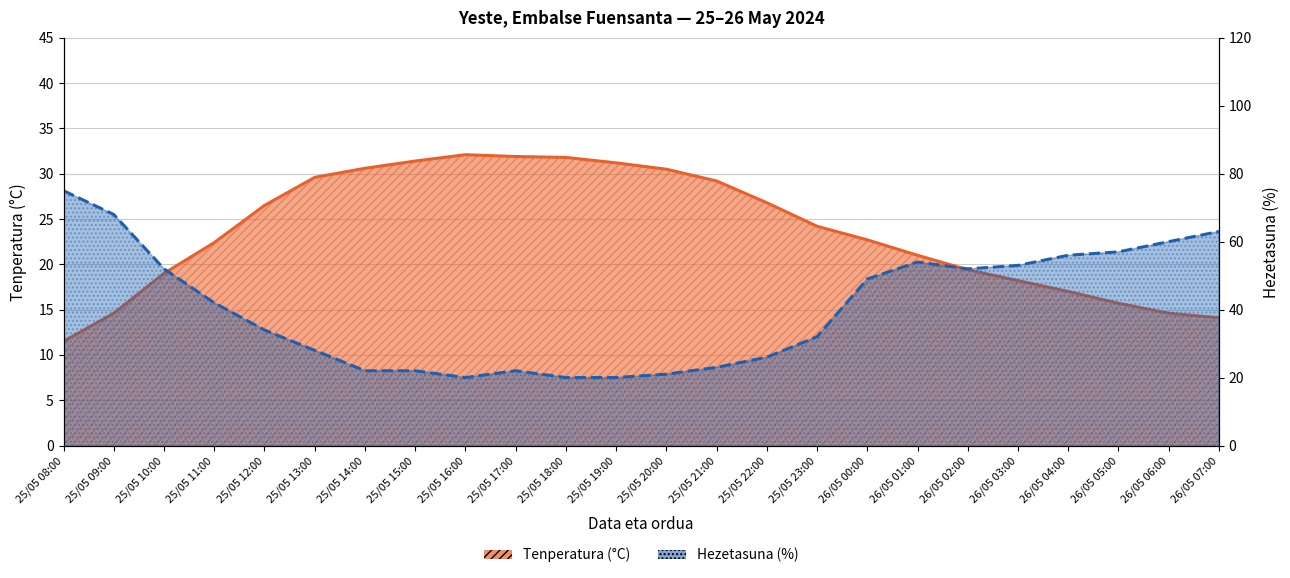

True or false: Hezetasuna (%) and Tenperatura (°C) cross at least once.

True